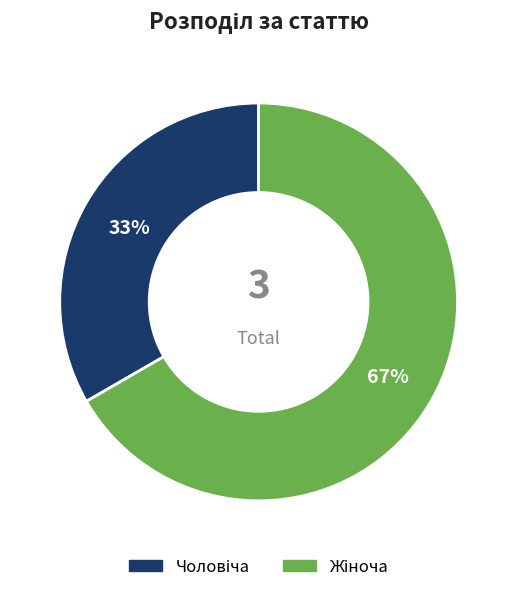

To the nearest percent, what is the average slice percentage?

50%